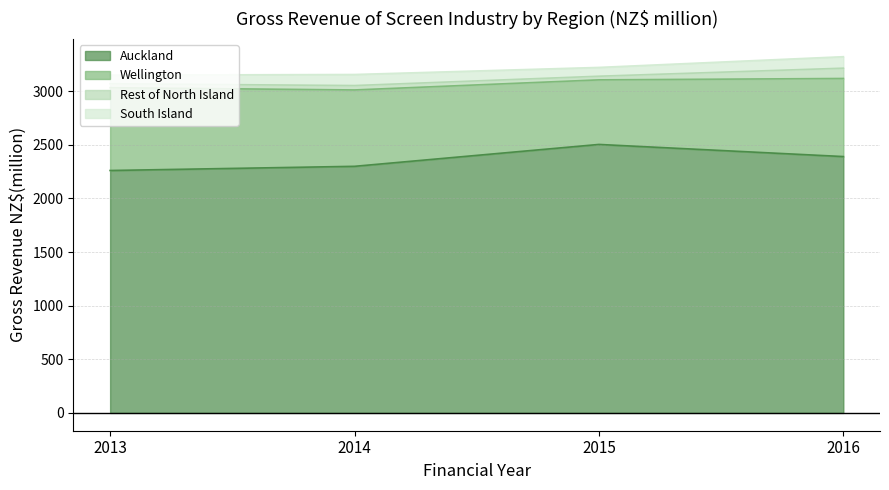

Between 2015 and 2016, which is larger?

2015